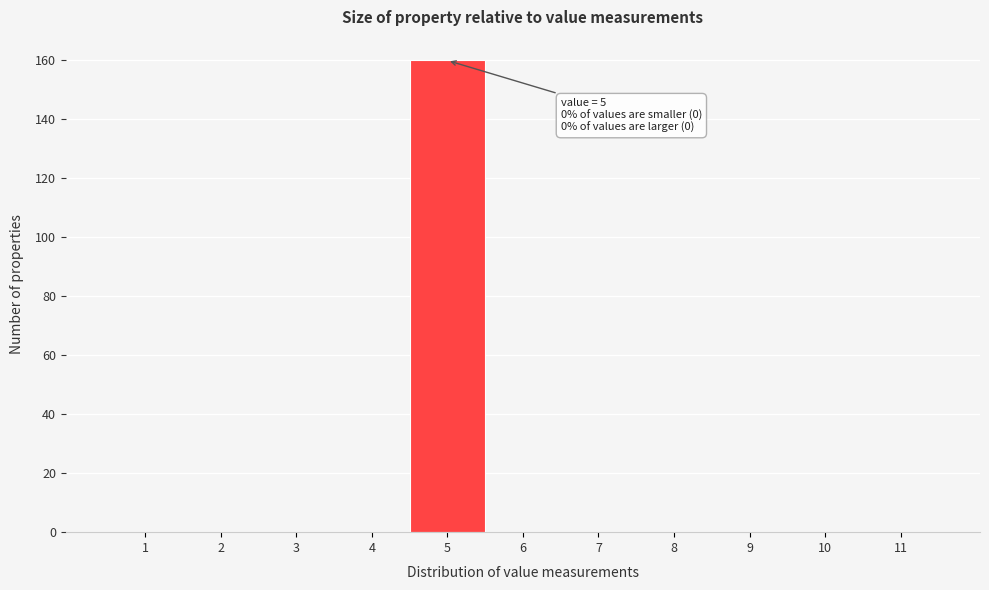

Which range on the x-axis has the tallest bar?

4.5 to 5.5